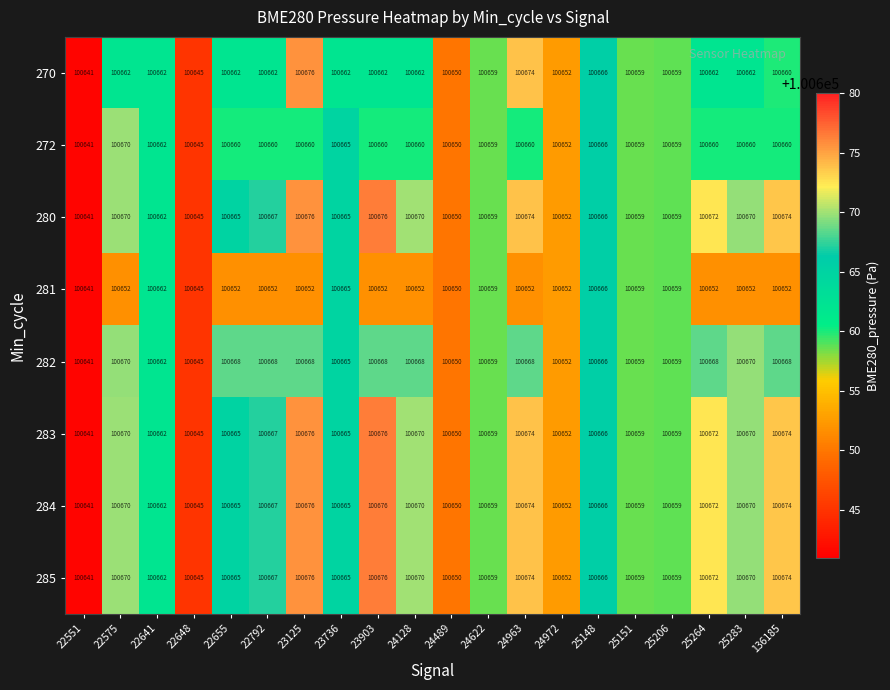

What is the sum of the 280 values at 25283 and 22792?

201337